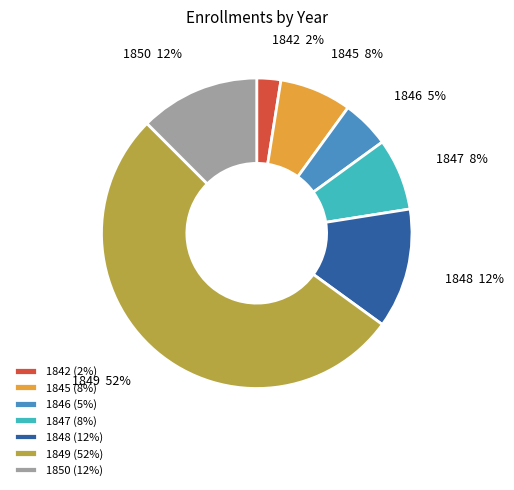

Which has a higher value, 1848 or 1849?

1849